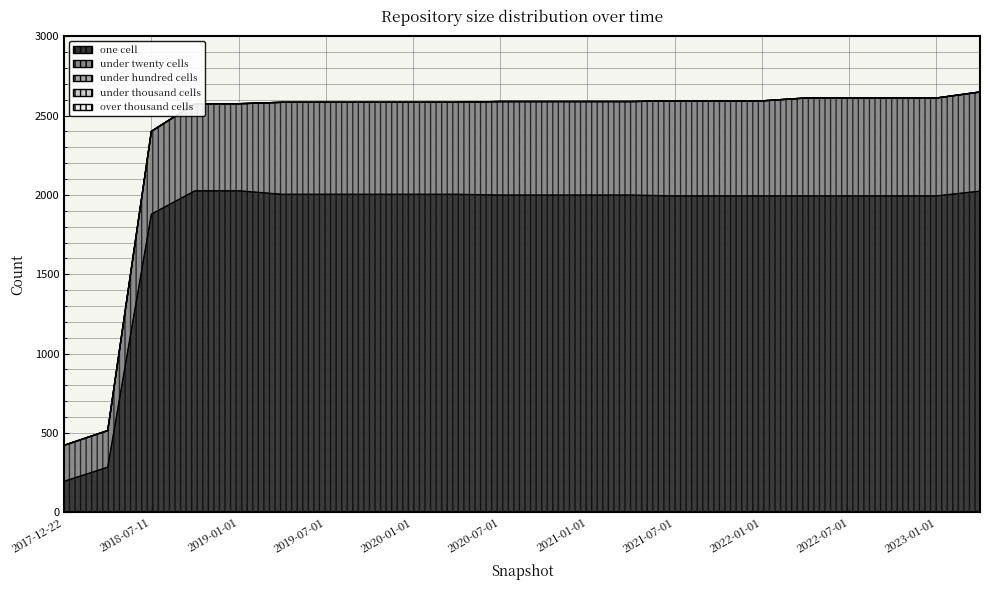

Which series has the widest spread of values?

one_cell